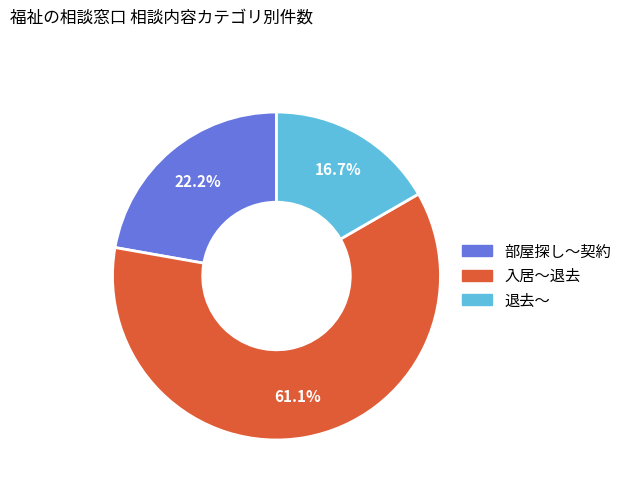

What percentage is the 退去～ slice, to the nearest percent?

17%